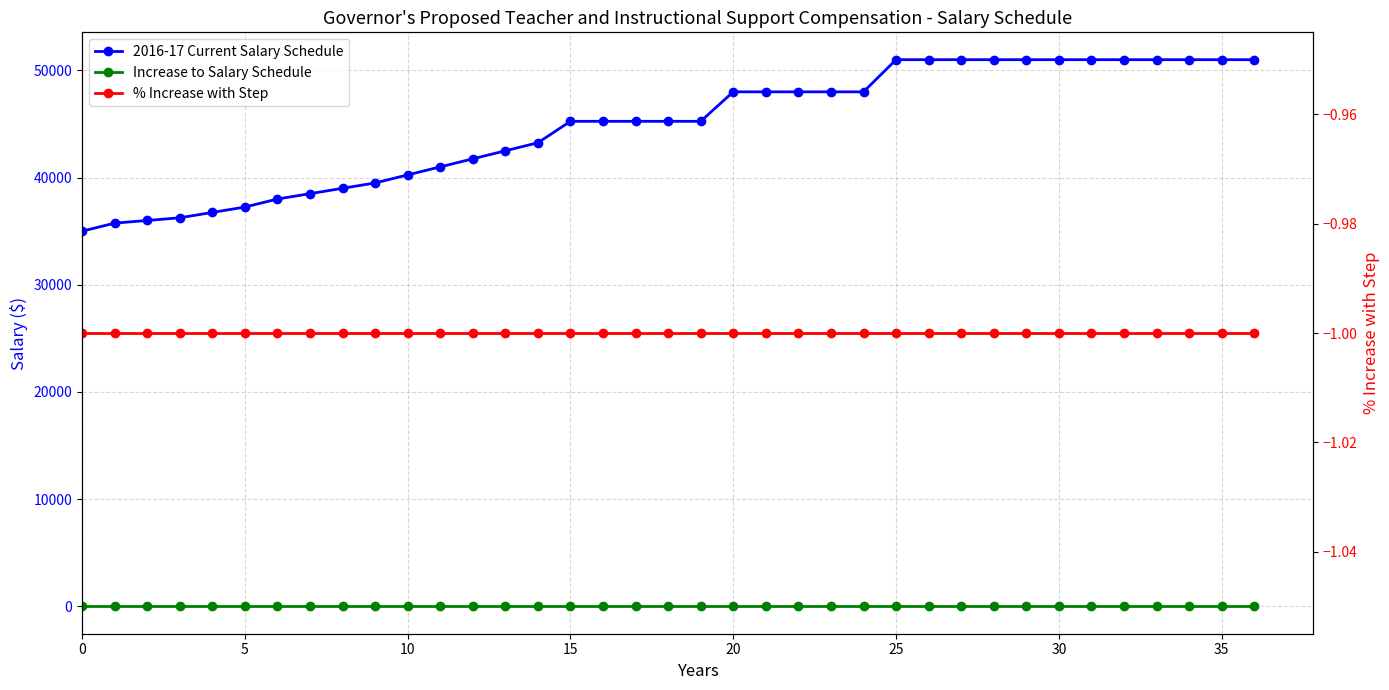

Reading right to left, extract all data points from this chart.

2016-17 Current Salary Schedule: 51000	51000	51000	51000	51000	51000	51000	51000	51000	51000	51000	51000	48000	48000	48000	48000	48000	45250	45250	45250	45250	45250	43250	42500	41750	41000	40250	39500	39000	38500	38000	37250	36750	36250	36000	35750	35000
Increase to Salary Schedule: 0	0	0	0	0	0	0	0	0	0	0	0	0	0	0	0	0	0	0	0	0	0	0	0	0	0	0	0	0	0	0	0	0	0	0	0	0
% Increase with Step: -1	-1	-1	-1	-1	-1	-1	-1	-1	-1	-1	-1	-1	-1	-1	-1	-1	-1	-1	-1	-1	-1	-1	-1	-1	-1	-1	-1	-1	-1	-1	-1	-1	-1	-1	-1	-1